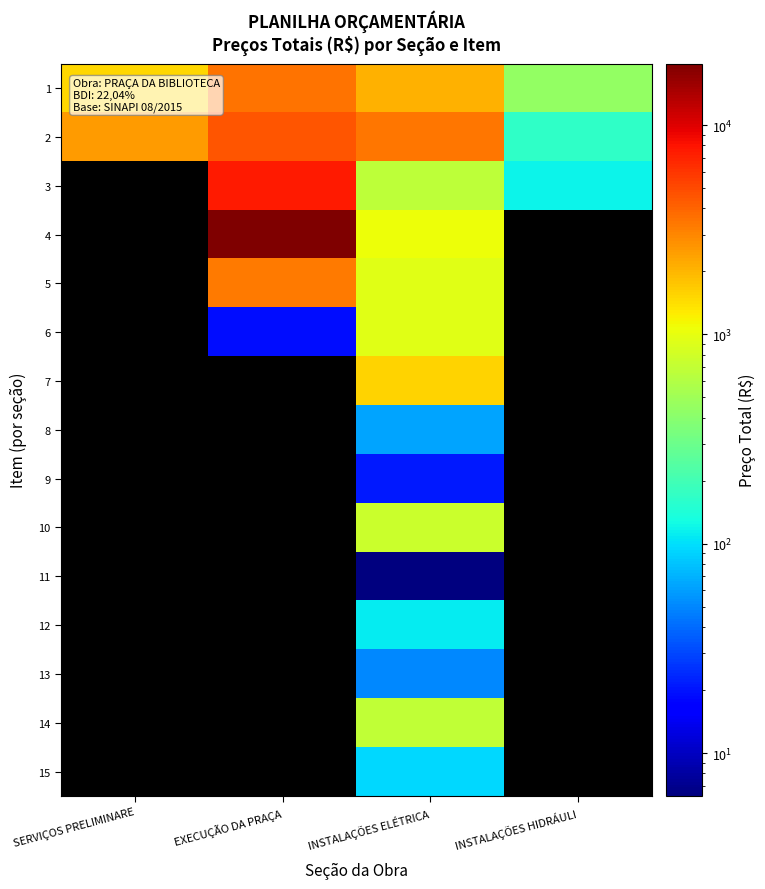

What is the difference between the highest and lowest values at INSTALAÇÕES ELÉTRICA?

3396.4